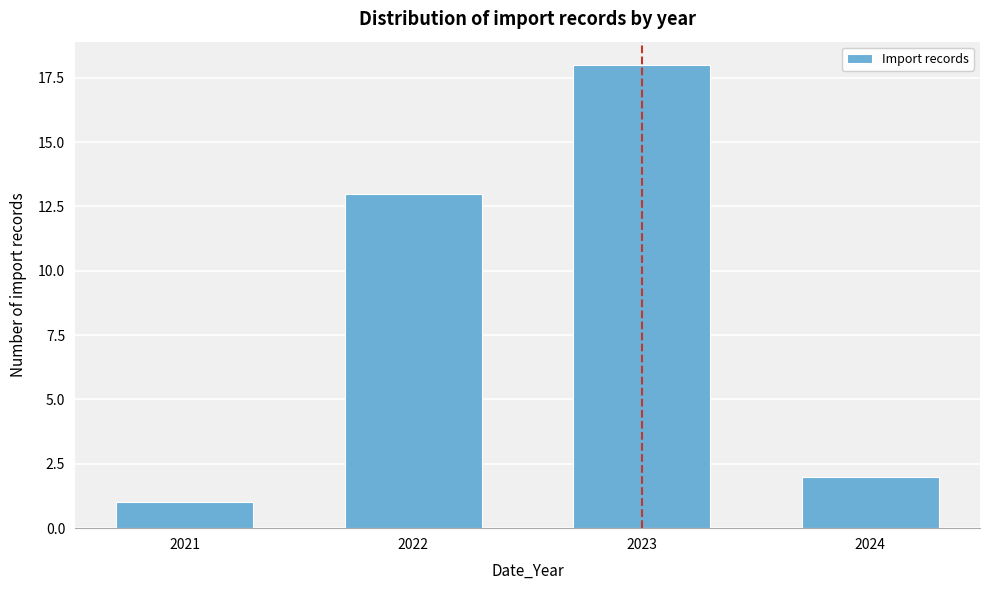

Reading left to right, transcribe all the data shown in this chart.

2021=1	2022=13	2023=18	2024=2